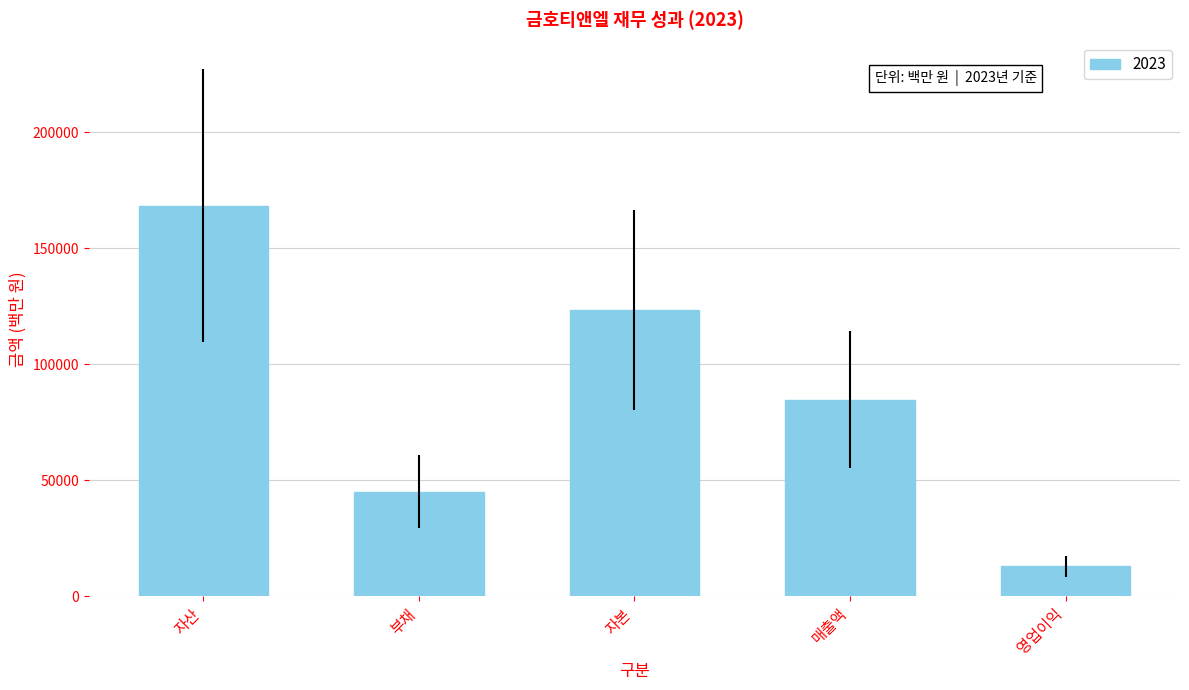

Rank the categories by value from highest to lowest.

자산, 자본, 매출액, 부채, 영업이익